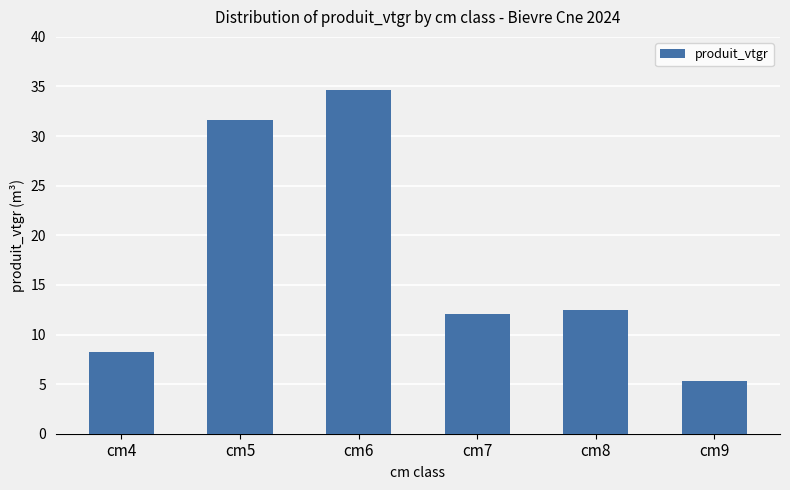

What is the smallest value displayed?

5.3